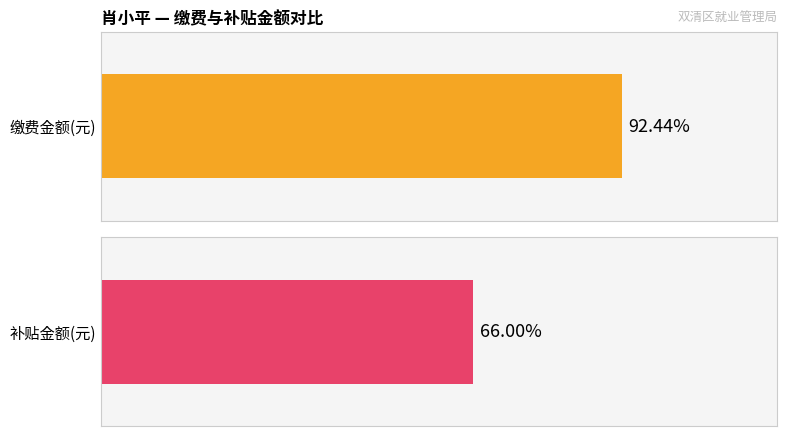

Rank the series by their maximum value, from highest to lowest.

缴费金额(元), 补贴金额(元)